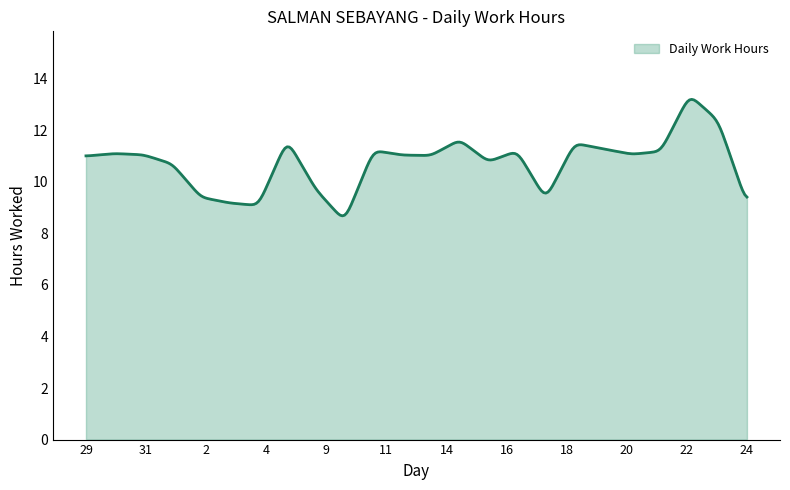

What is the difference between the maximum and minimum values?

4.5